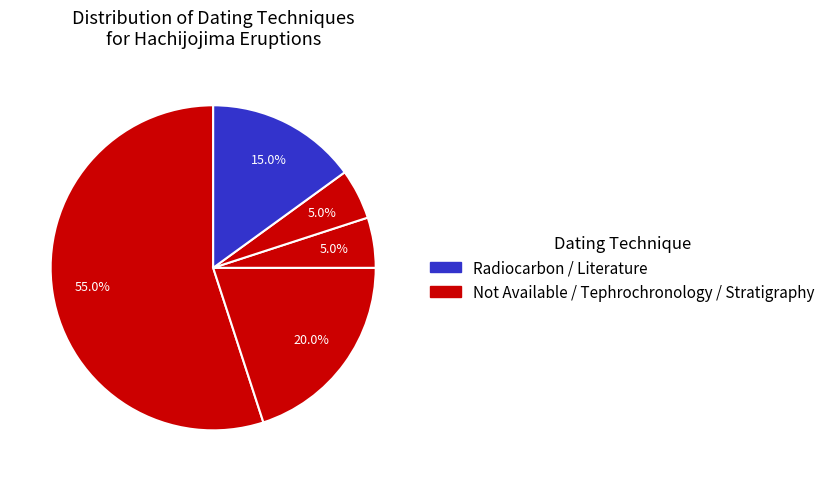

Which slice is the largest?

Not Available